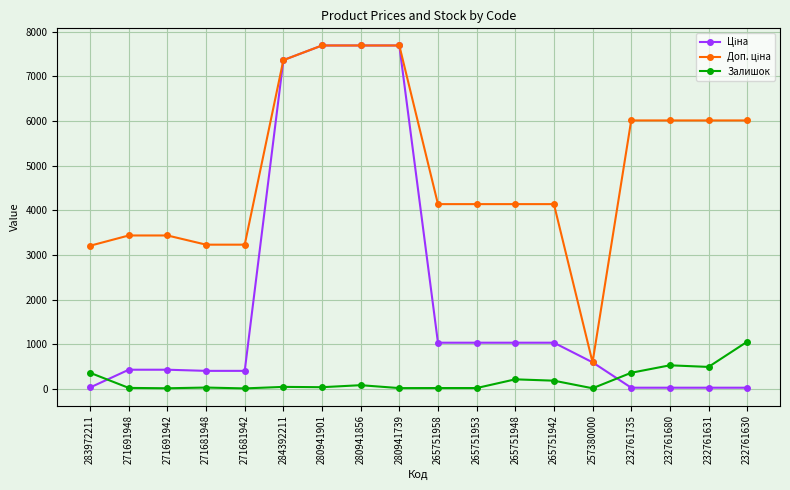

At how many categories does at least one series exceed 907?

17